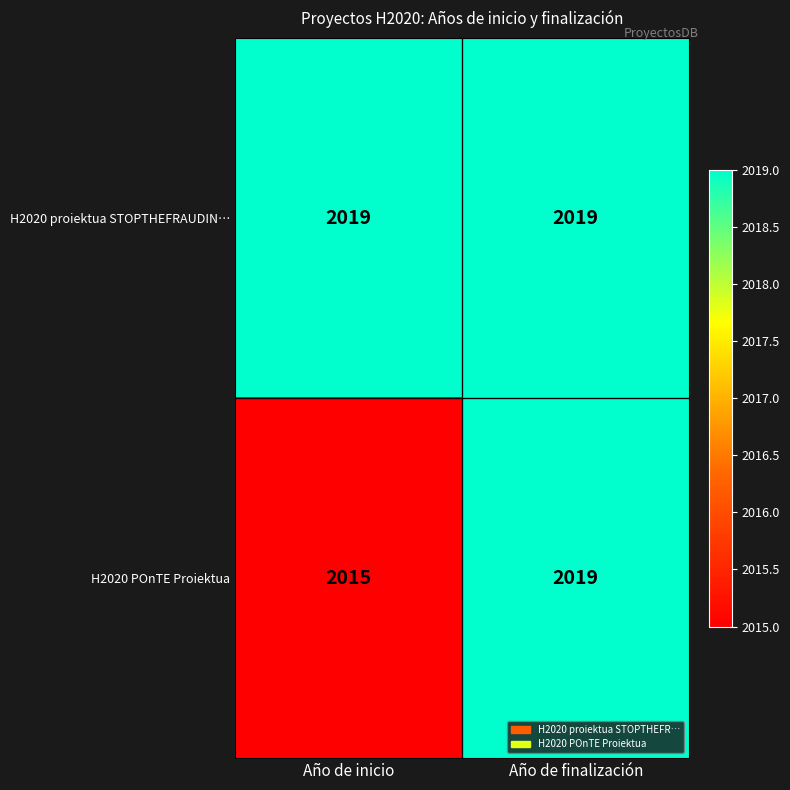

Rank the series by their average value, from highest to lowest.

H2020 proiektua STOPTHEFRAUDIN…, H2020 POnTE Proiektua